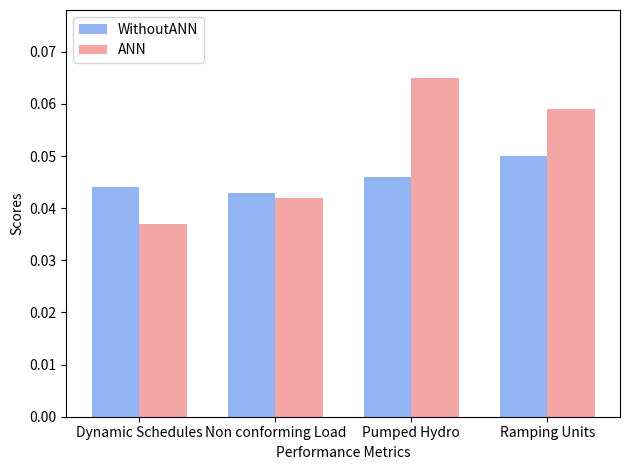

Rank the series by their average value, from highest to lowest.

ANN, WithoutANN